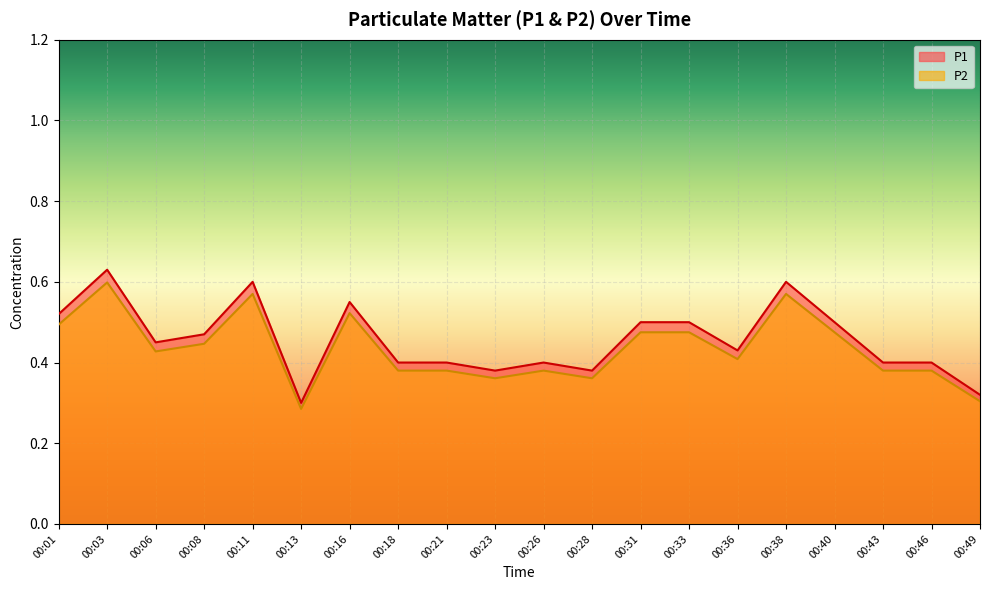

At how many categories does at least one series exceed 0?

20